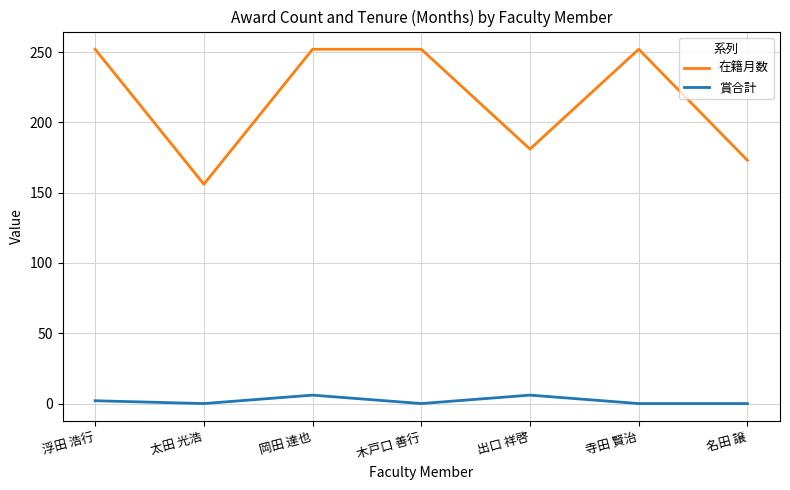

Between 太田 光浩 and 木戸口 善行, which series saw the biggest shift?

在籍月数